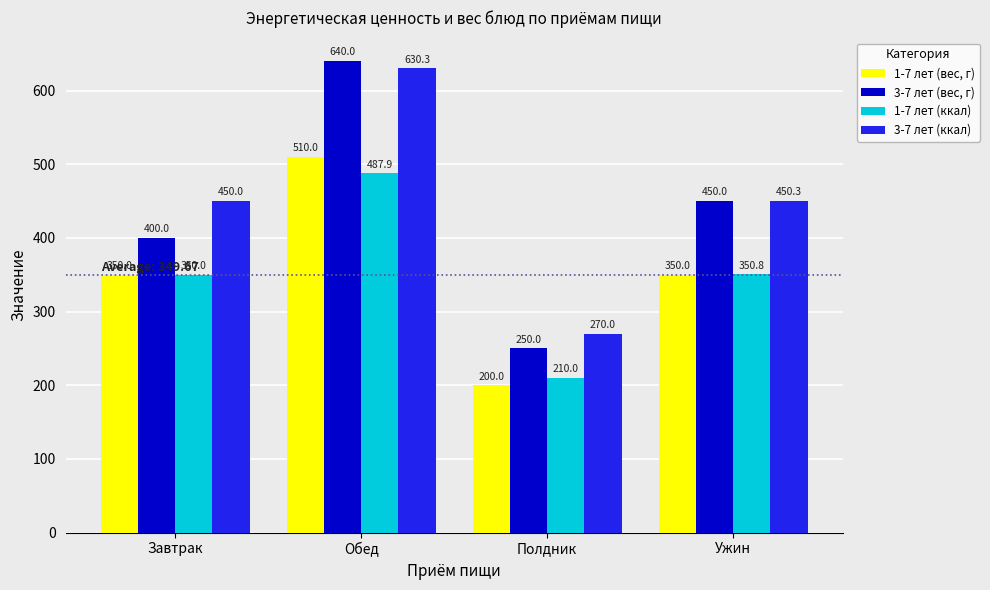

What value does the 1-7 лет (вес, г) series have at Ужин?

350.0